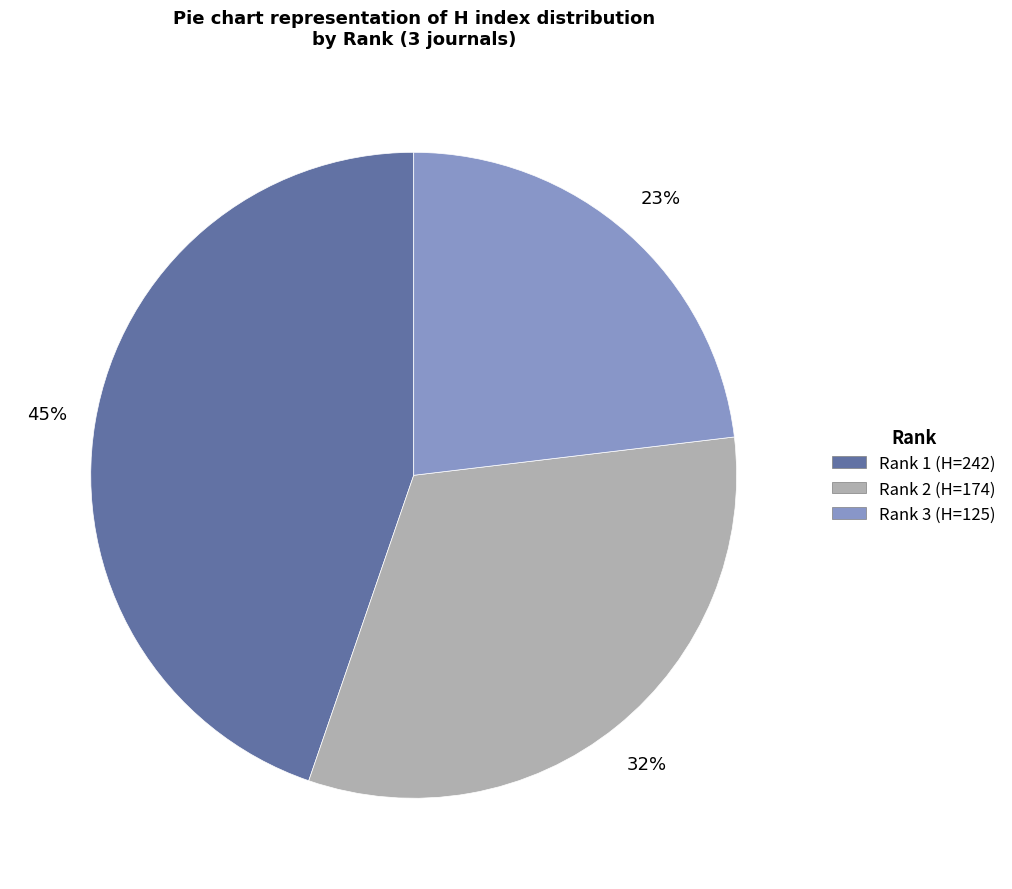

To the nearest percent, what is the difference between the largest and smallest slice percentages?

22%